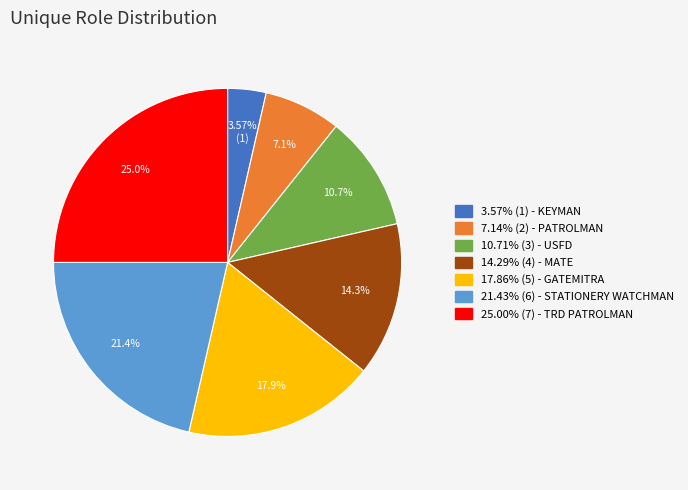

Does any single category account for the majority?

No